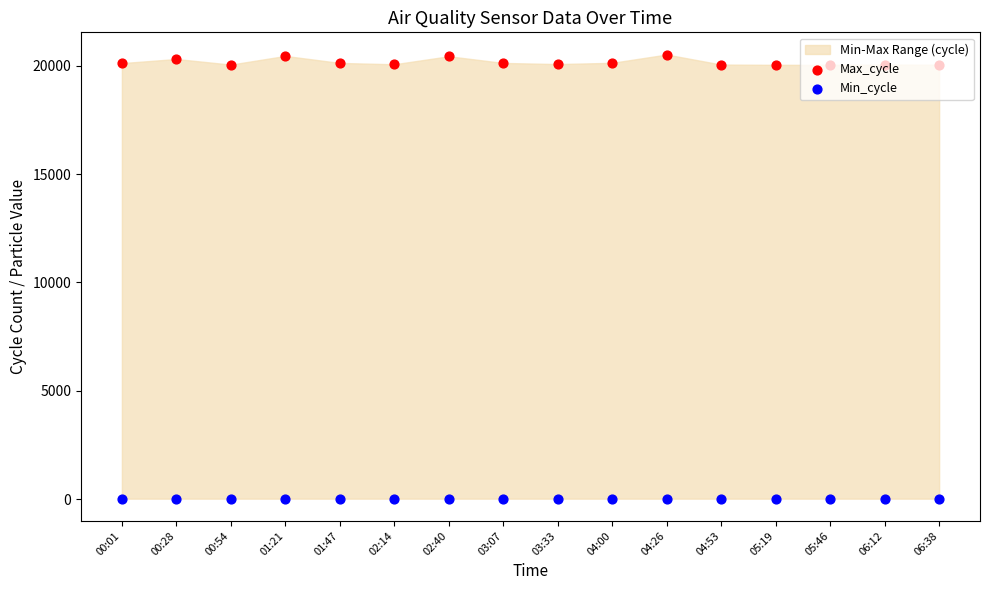

Is the value of Max_cycle at 05:19 greater than the value of Min_cycle at 04:26?

Yes